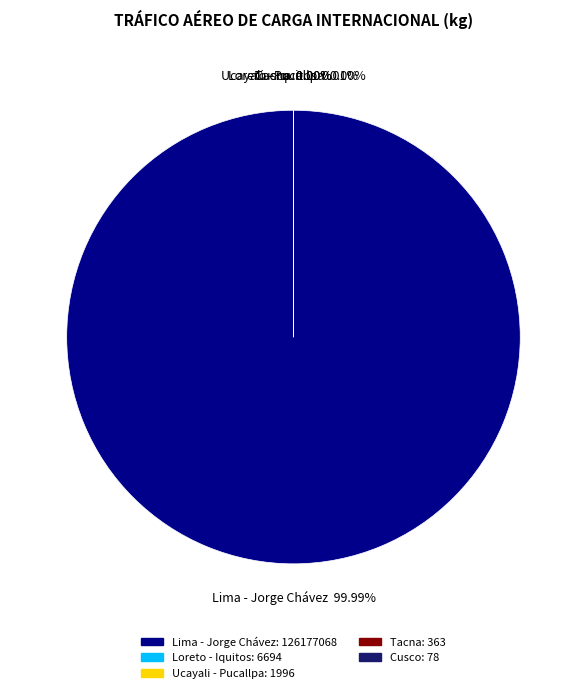

To the nearest percent, what is the average slice percentage?

20%